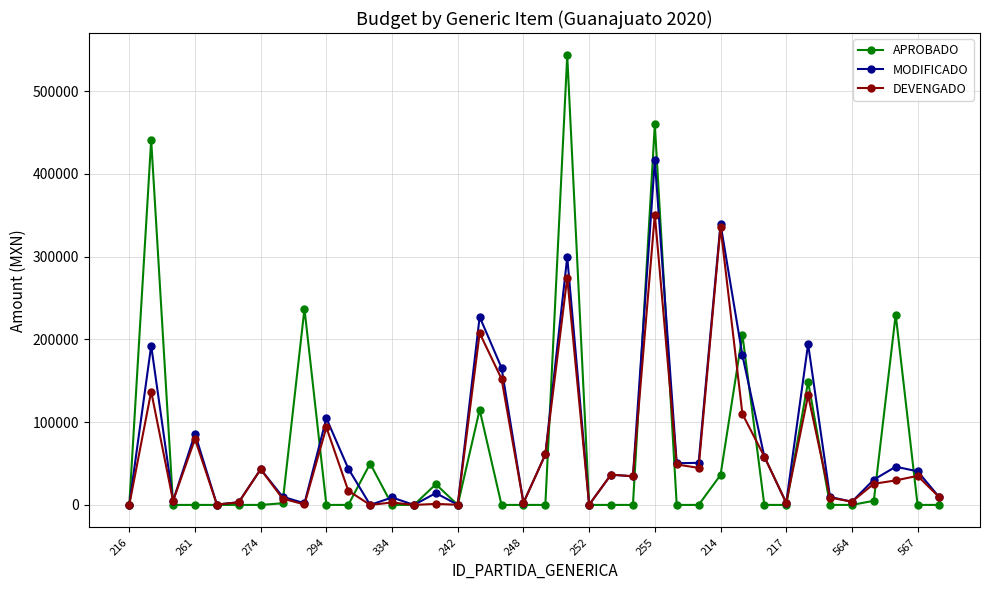

Does the chart have visible grid lines?

Yes